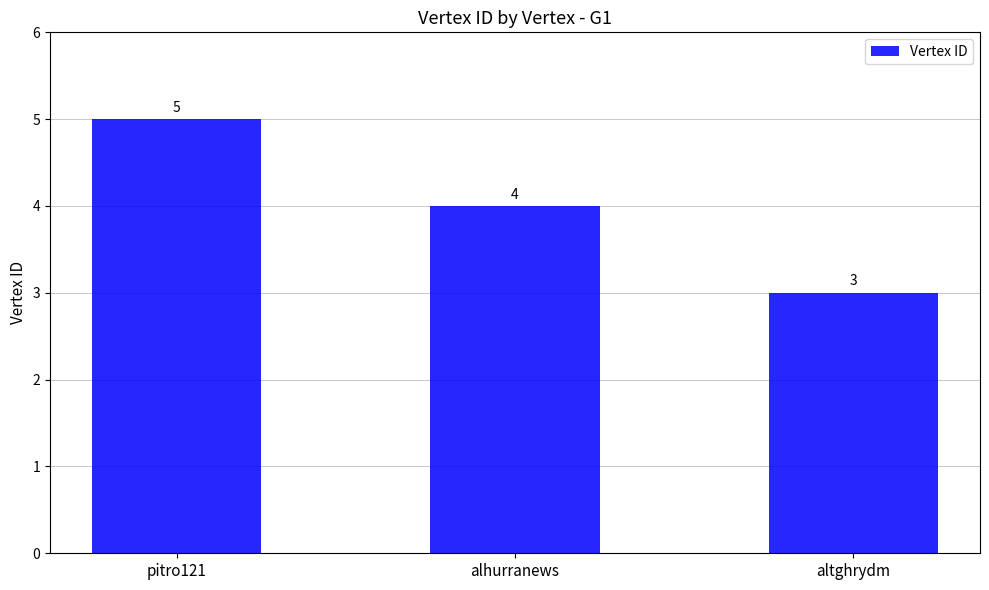

How many data points does each series have?

3